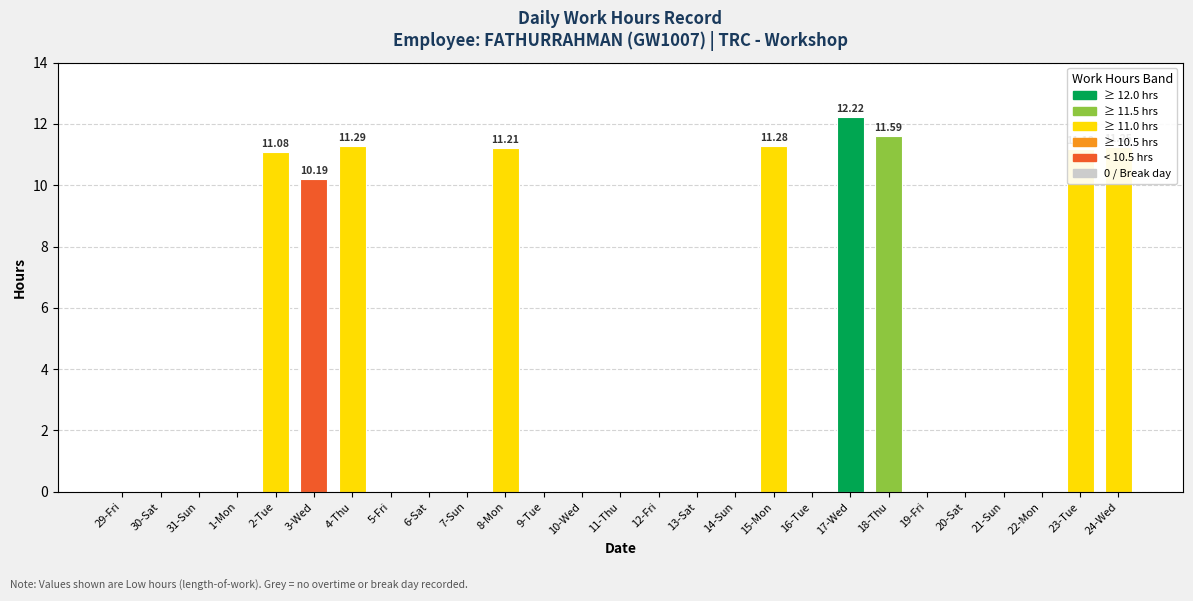

Are the bars horizontal?

No